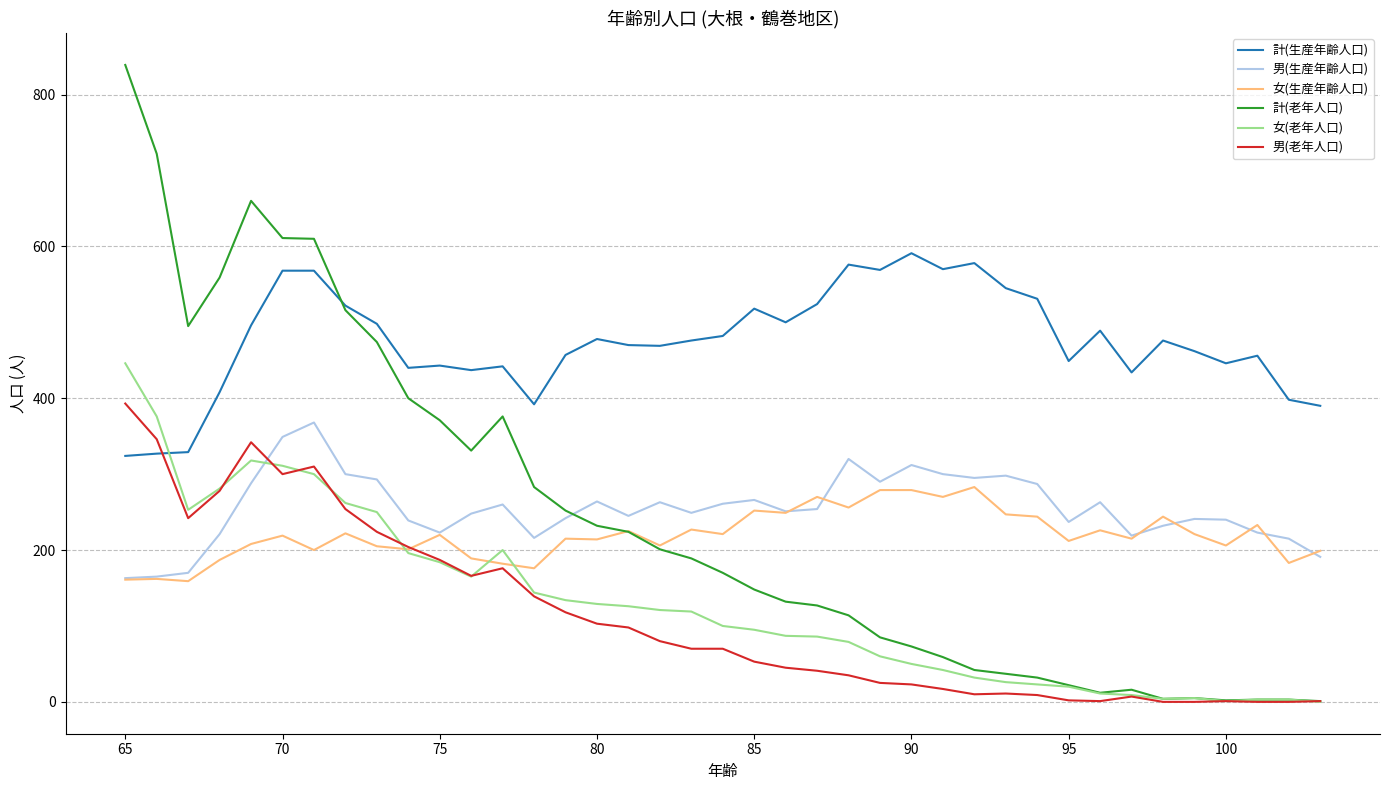

What is the highest value of the 計(老年人口) series?

839